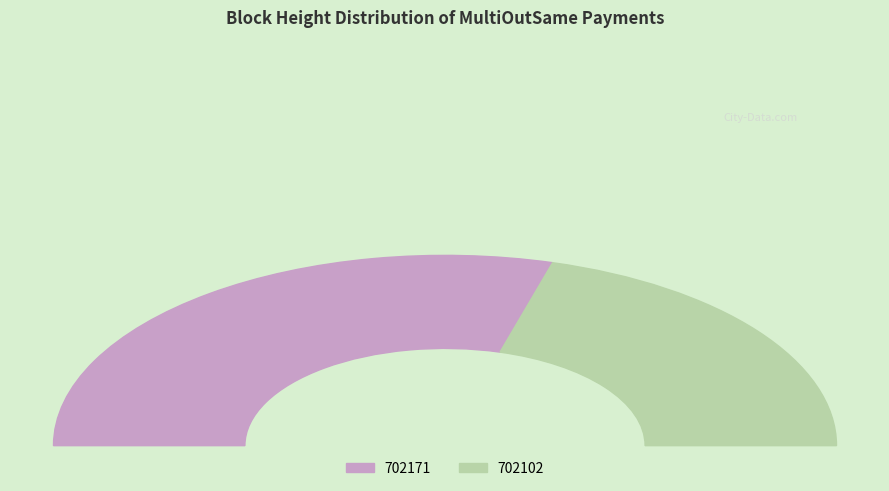

How many slices are in this pie chart?

2